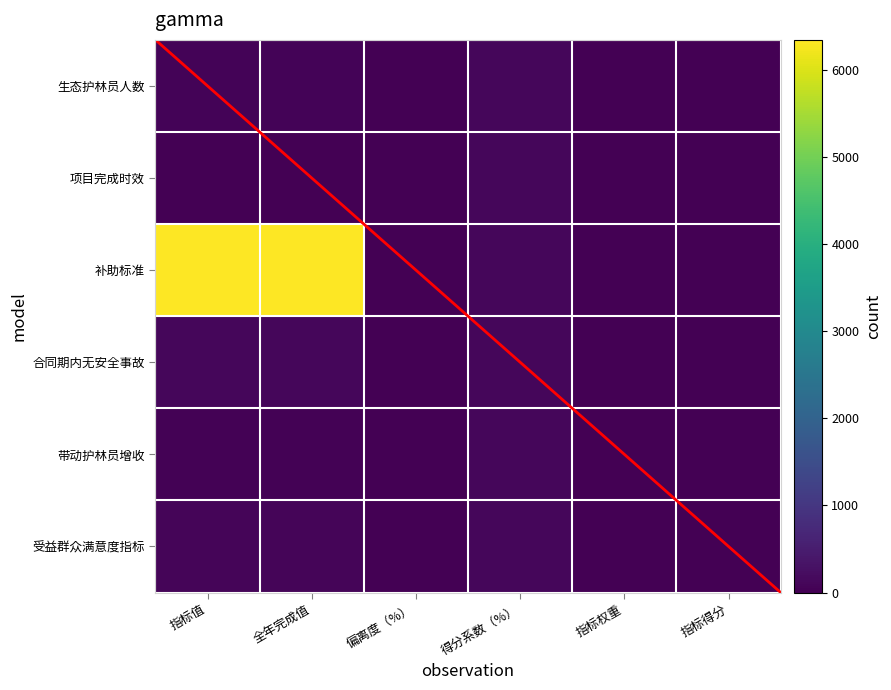

What is the maximum value shown in the chart?

6340.0